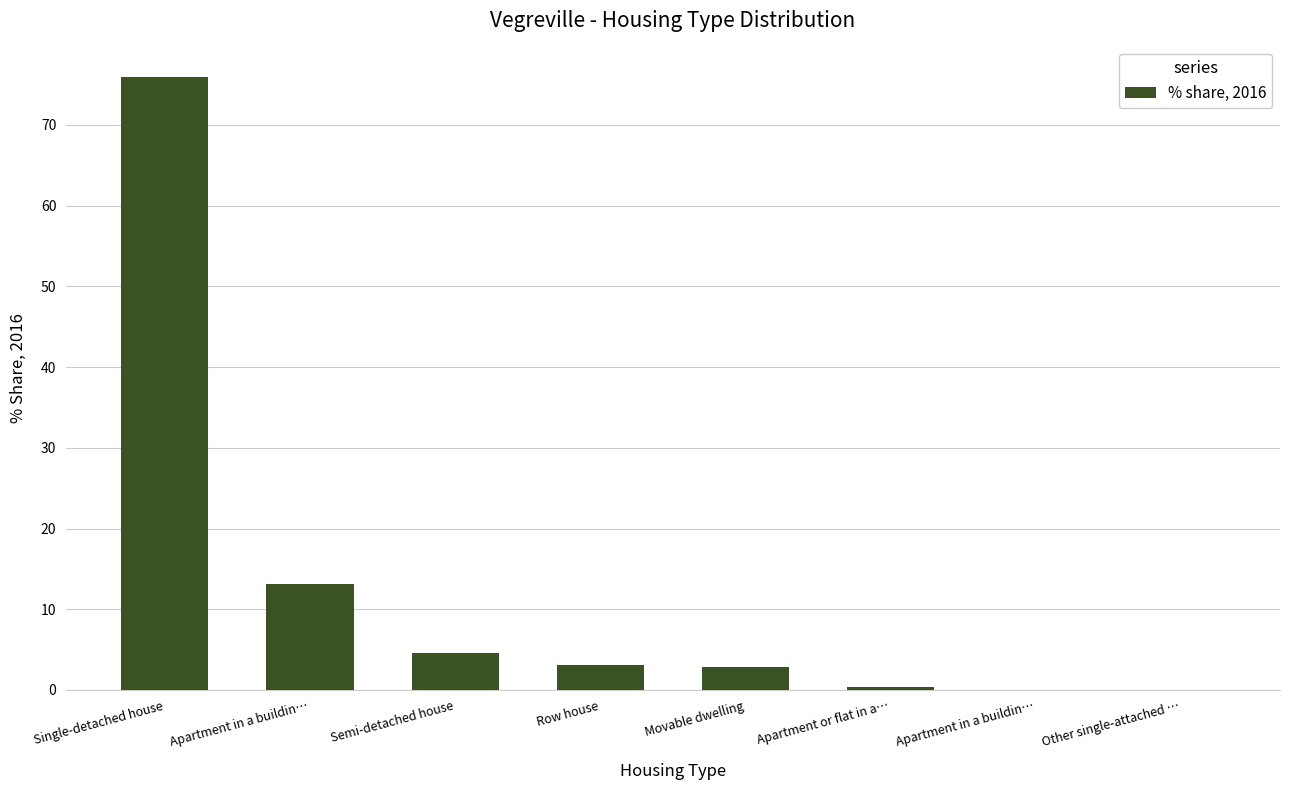

Which category has the highest value across all series?

Single-detached house